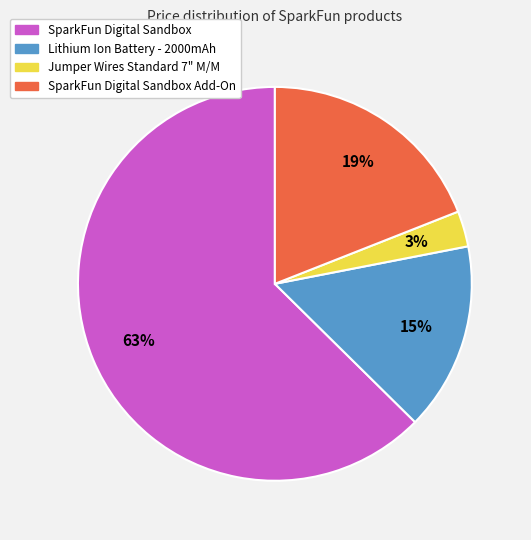

The SparkFun Digital Sandbox slice represents 63% of the pie. True or false?

True